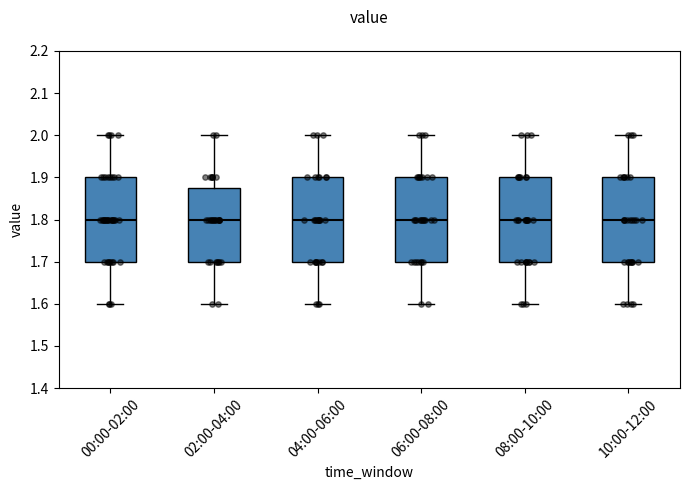

Reading left to right, transcribe this box plot: for each box, give where its median line is, the range the box spans, and where its two whiskers end, as read against the y-axis. The values are not printed on the chart, so give them approximately, as read against the axis.

00:00-02:00: median 1.80, box 1.70 to 1.90, whiskers 1.60 to 2.00
02:00-04:00: median 1.80, box 1.70 to 1.88, whiskers 1.60 to 2.00
04:00-06:00: median 1.80, box 1.70 to 1.90, whiskers 1.60 to 2.00
06:00-08:00: median 1.80, box 1.70 to 1.90, whiskers 1.60 to 2.00
08:00-10:00: median 1.80, box 1.70 to 1.90, whiskers 1.60 to 2.00
10:00-12:00: median 1.80, box 1.70 to 1.90, whiskers 1.60 to 2.00